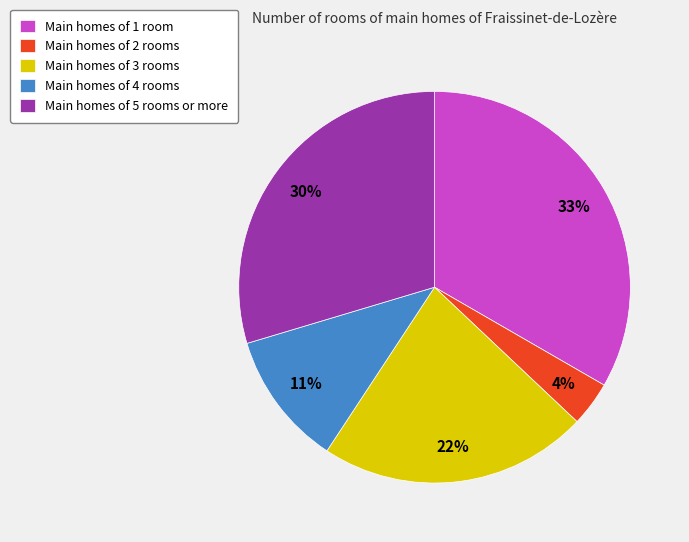

Rank the categories by value from lowest to highest.

Main homes of 2 rooms, Main homes of 4 rooms, Main homes of 3 rooms, Main homes of 5 rooms or more, Main homes of 1 room